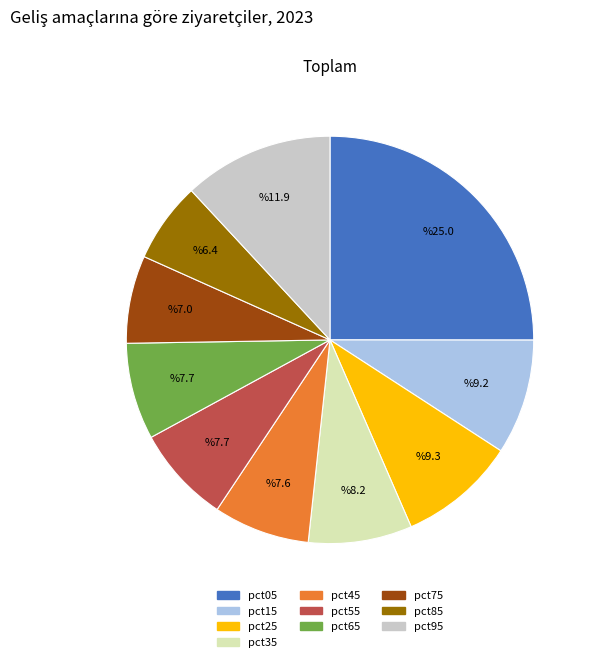

Does pct05 represent more than half of the total?

No